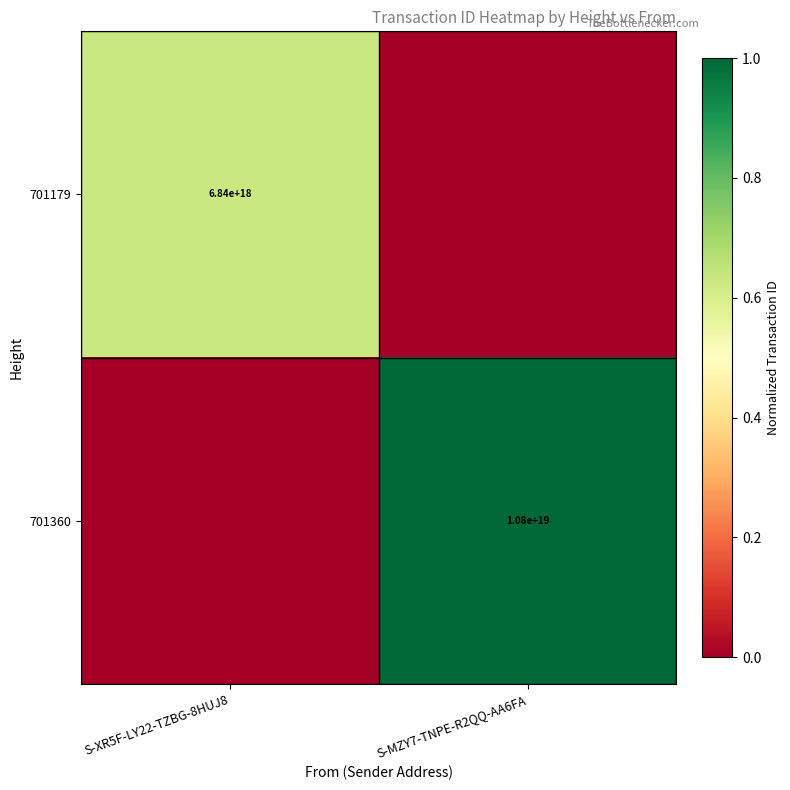

Is it true that 701179 equals 3090845376428242432 at S-XR5F-LY22-TZBG-8HUJ8?

False